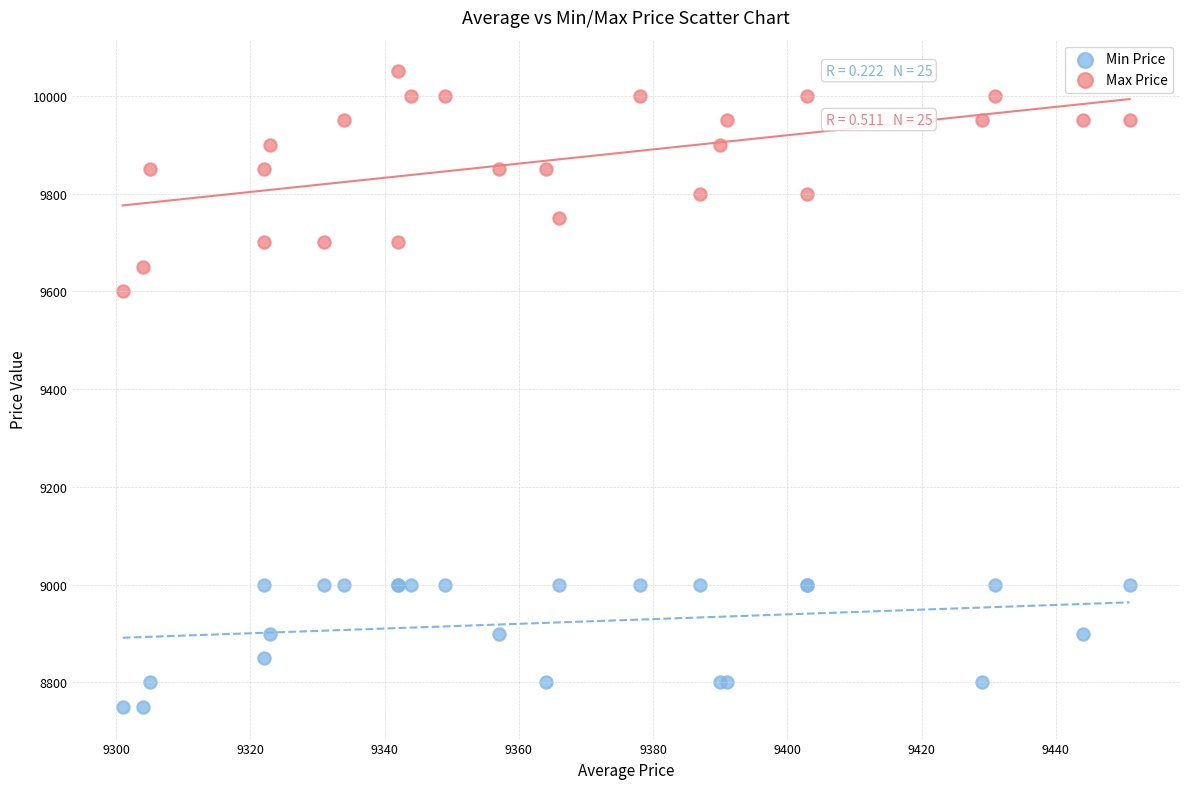

Across all series, what Y value is closest to 9400?

9600